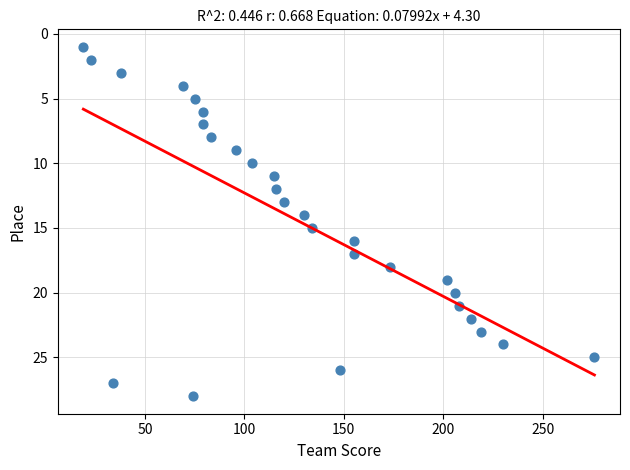

What is the range of Y values (max minus min)?

27